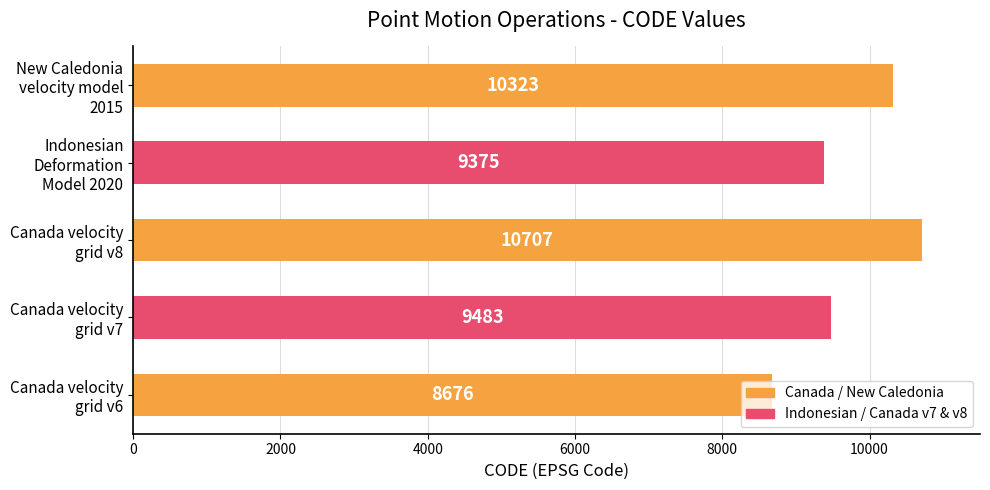

What is the difference between the maximum and minimum values?

2031